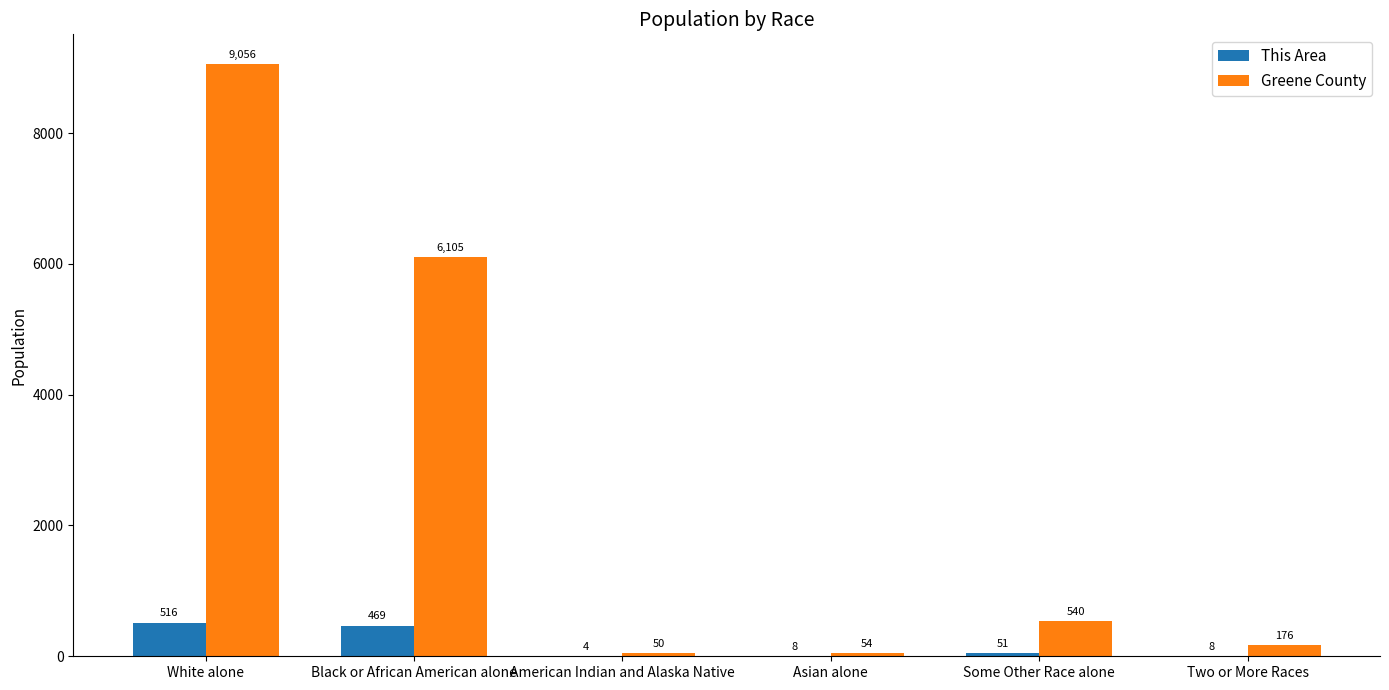

At which label does This Area first exceed 51?

White alone